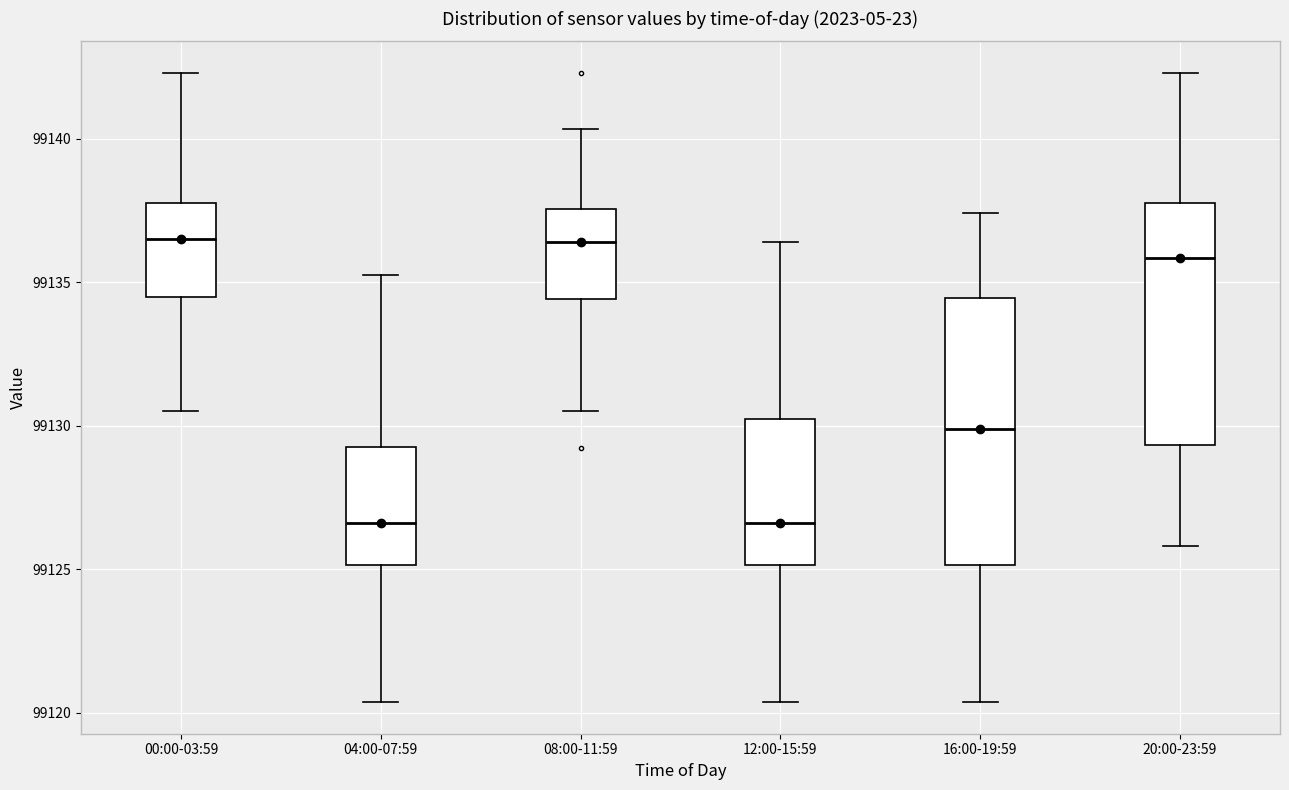

Which box is the tallest, from its lower edge to its upper edge?

16:00-19:59